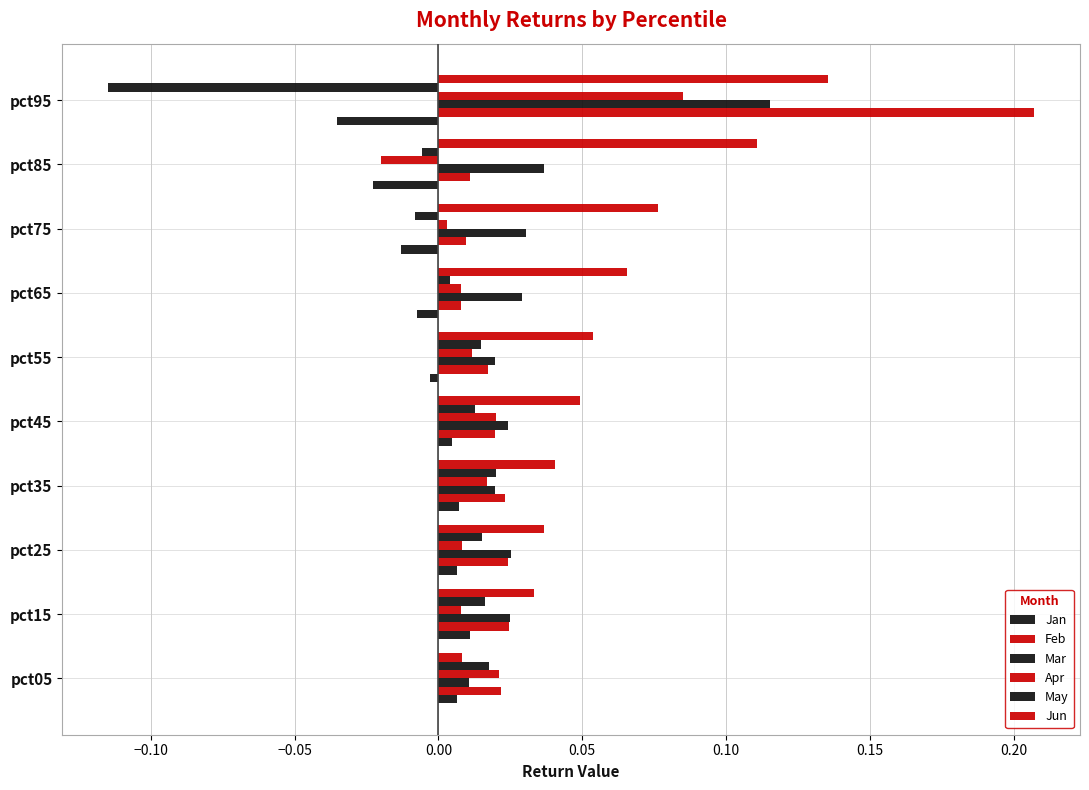

How many distinct data groups are displayed?

6